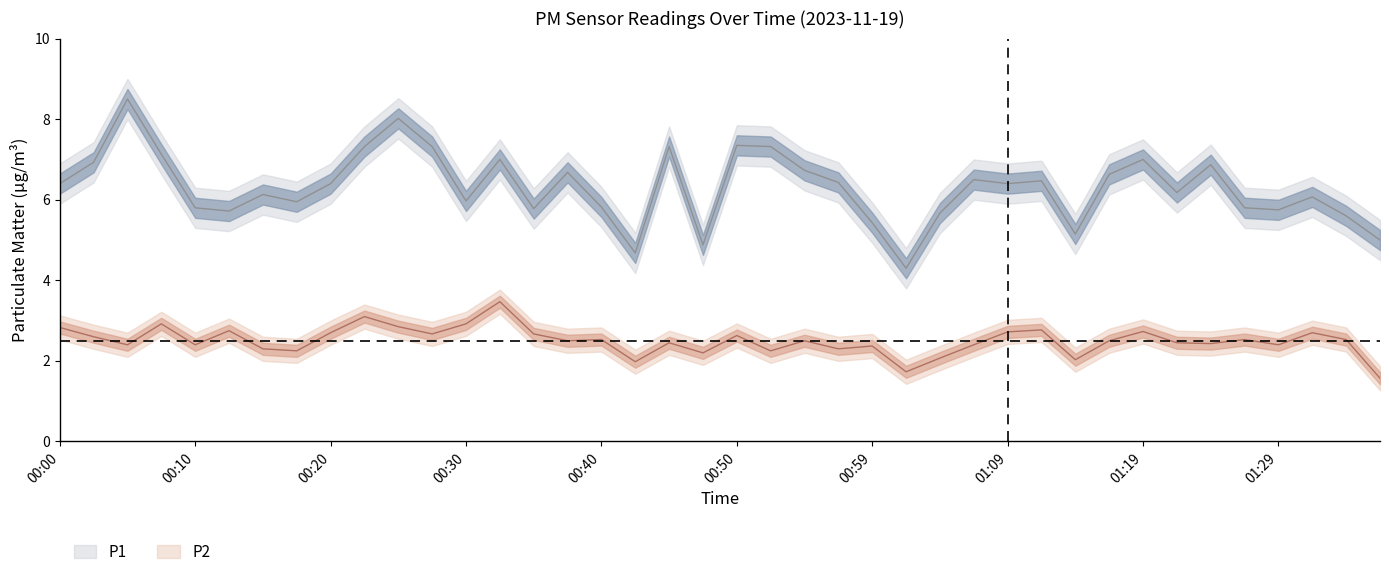

What is the label of the 11th point from the left?

00:25